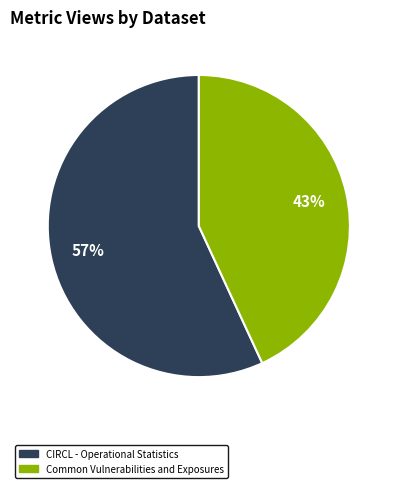

Is there a majority slice in this chart?

Yes